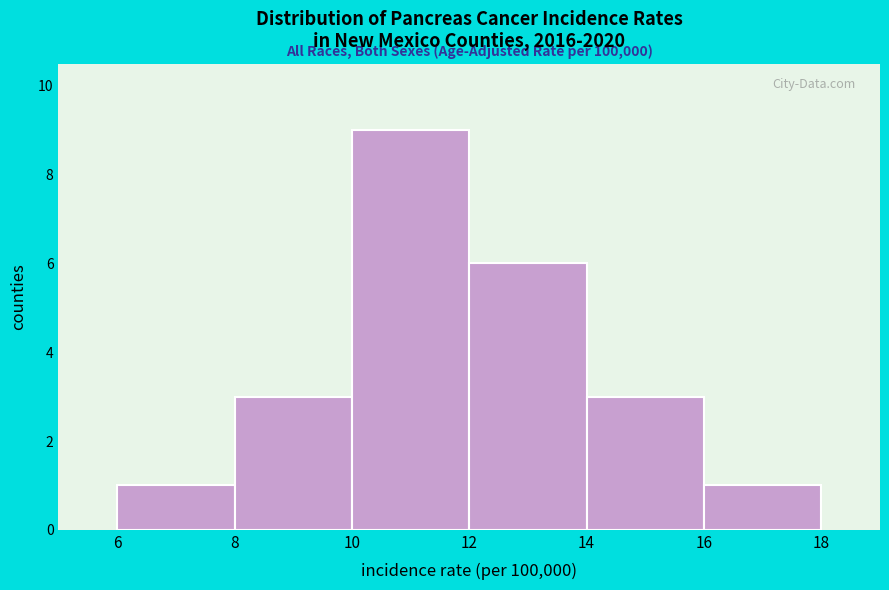

Which range on the x-axis has the tallest bar?

10 to 12